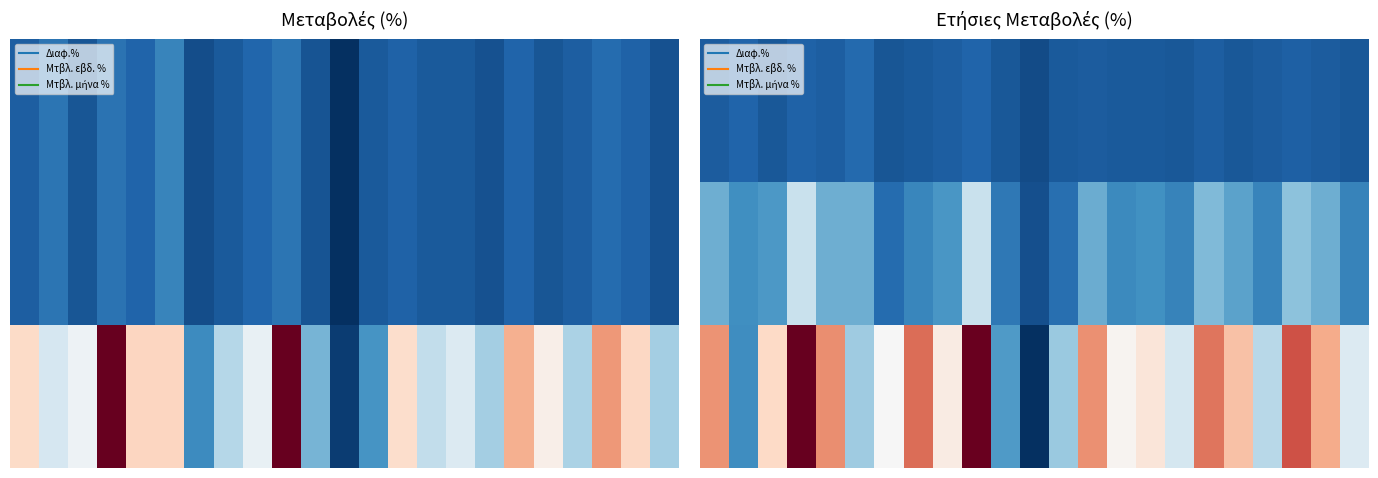

At how many categories does at least one series exceed 15?

17